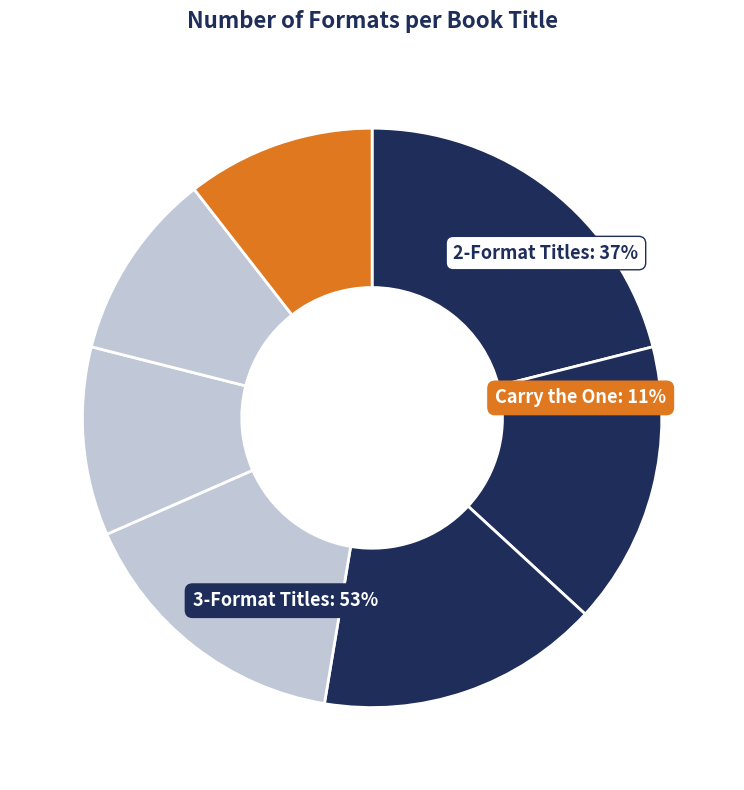

Count the number of slices in the pie.

8